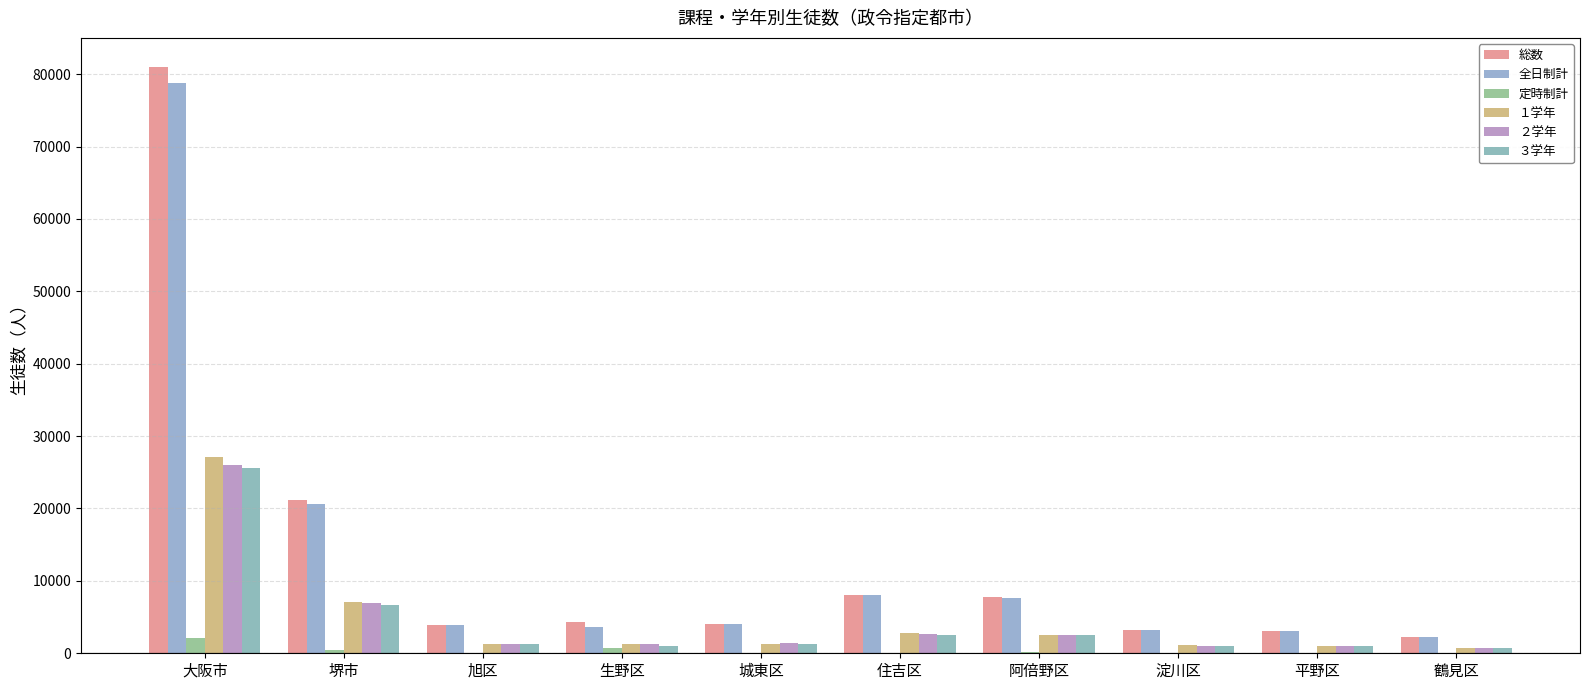

How many groups of bars are there?

10